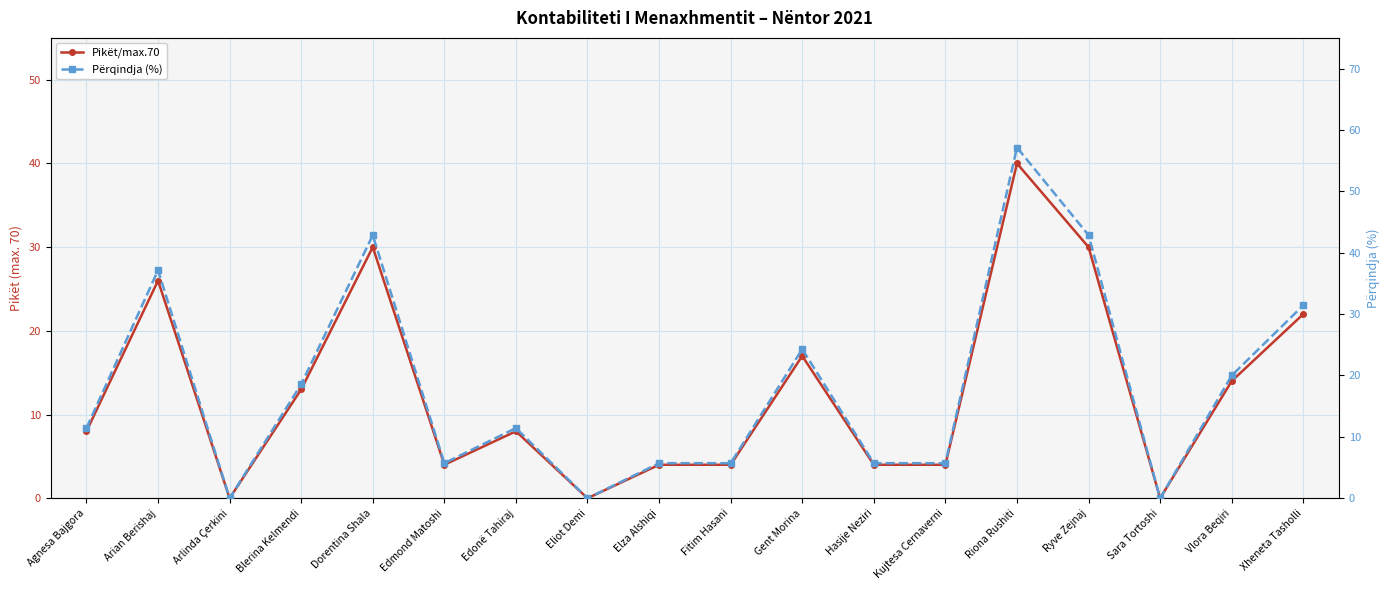

At which label does Pikët/max.70 first exceed 8?

Arian Berishaj